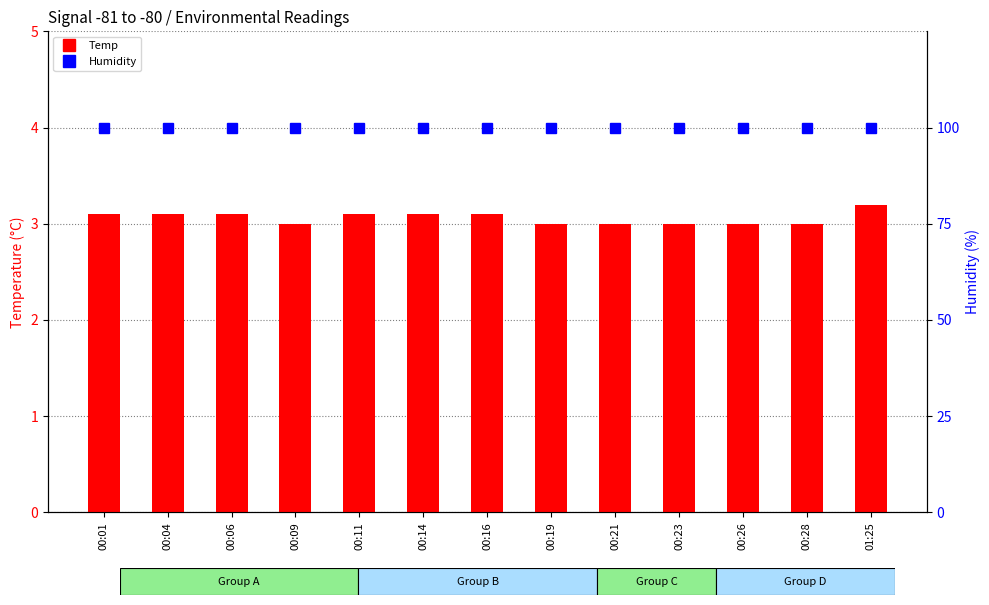

The Humidity series shows 141.1 at 00:19. True or false?

False